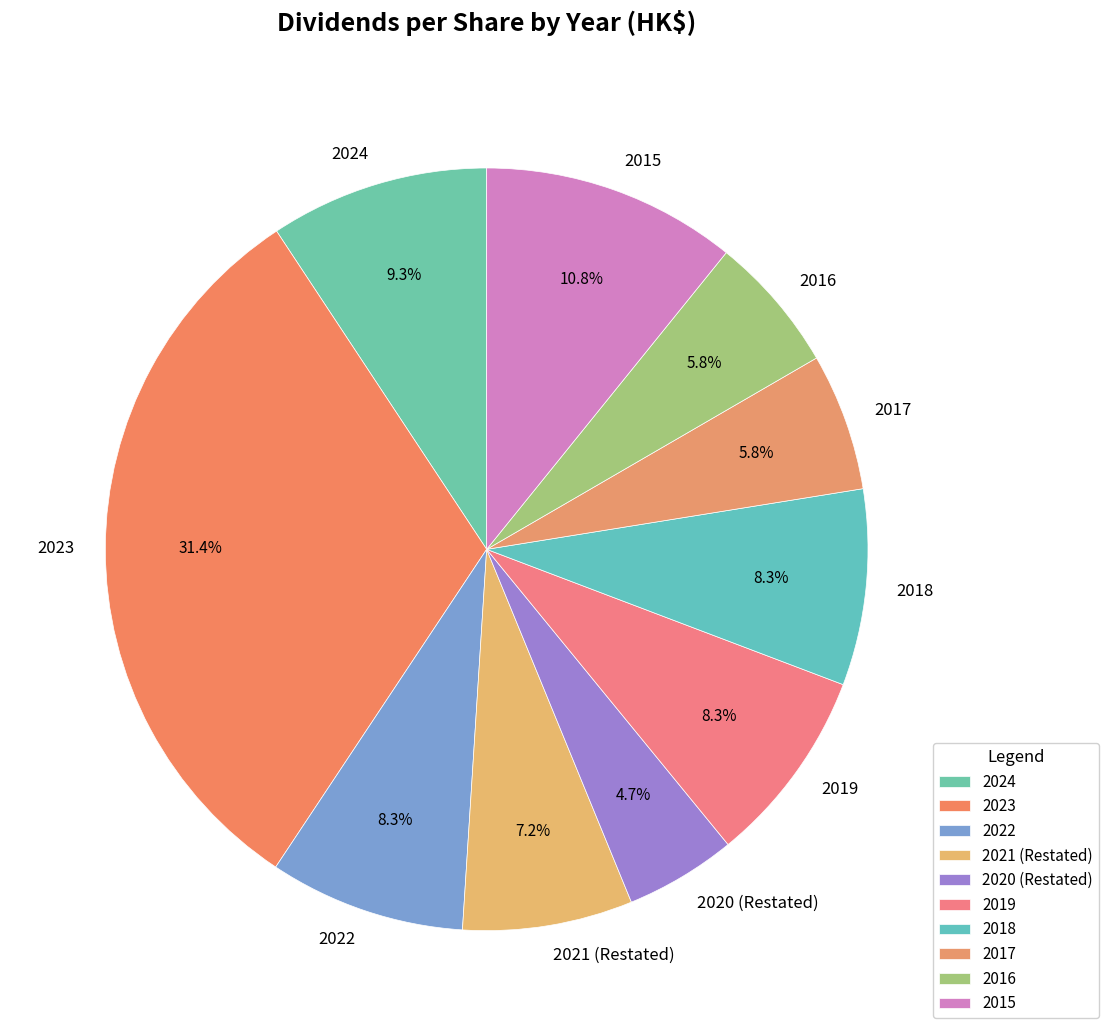

Which slice is the largest?

2023